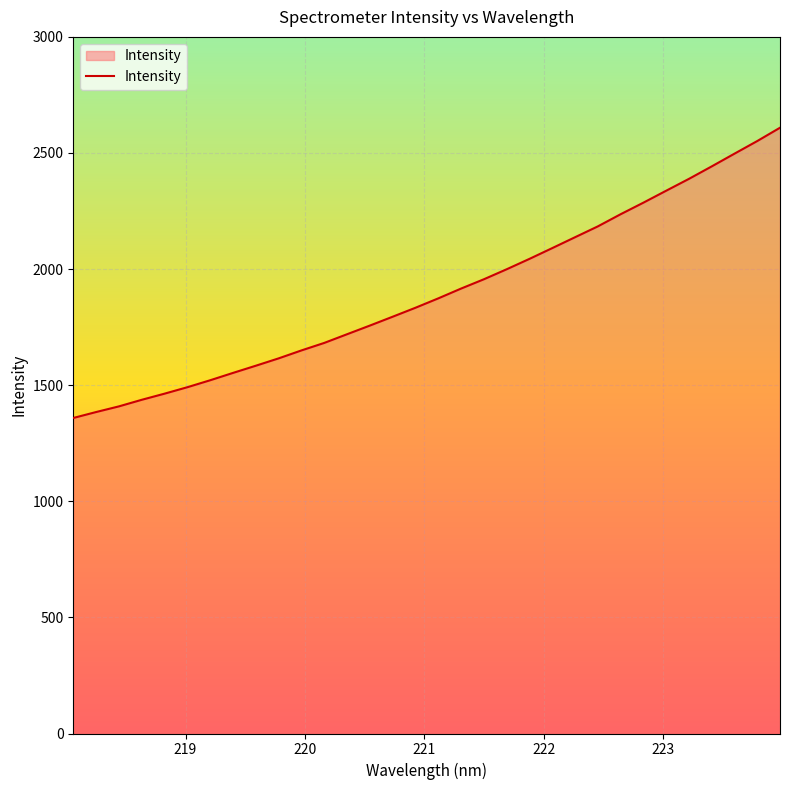

What is the difference between the maximum and minimum values?

1250.0